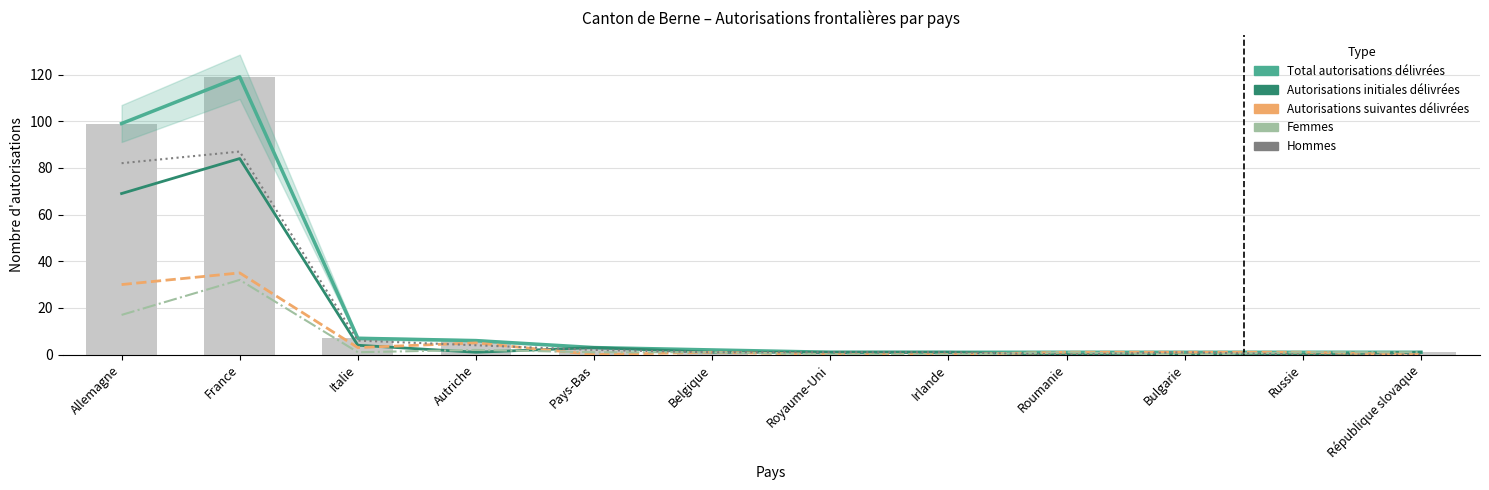

What is the difference between the second highest and minimum values in the Autorisations initiales délivrées series?

69